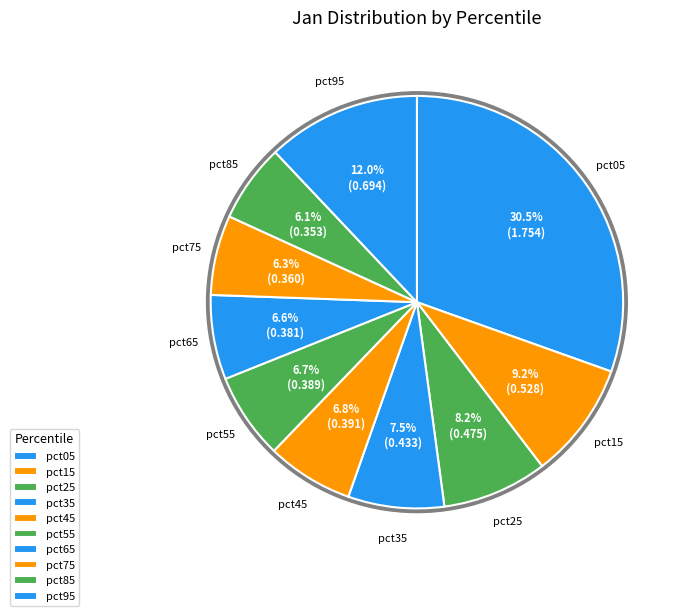

Combined, what portion of the pie is pct95 and pct05?

42.5%